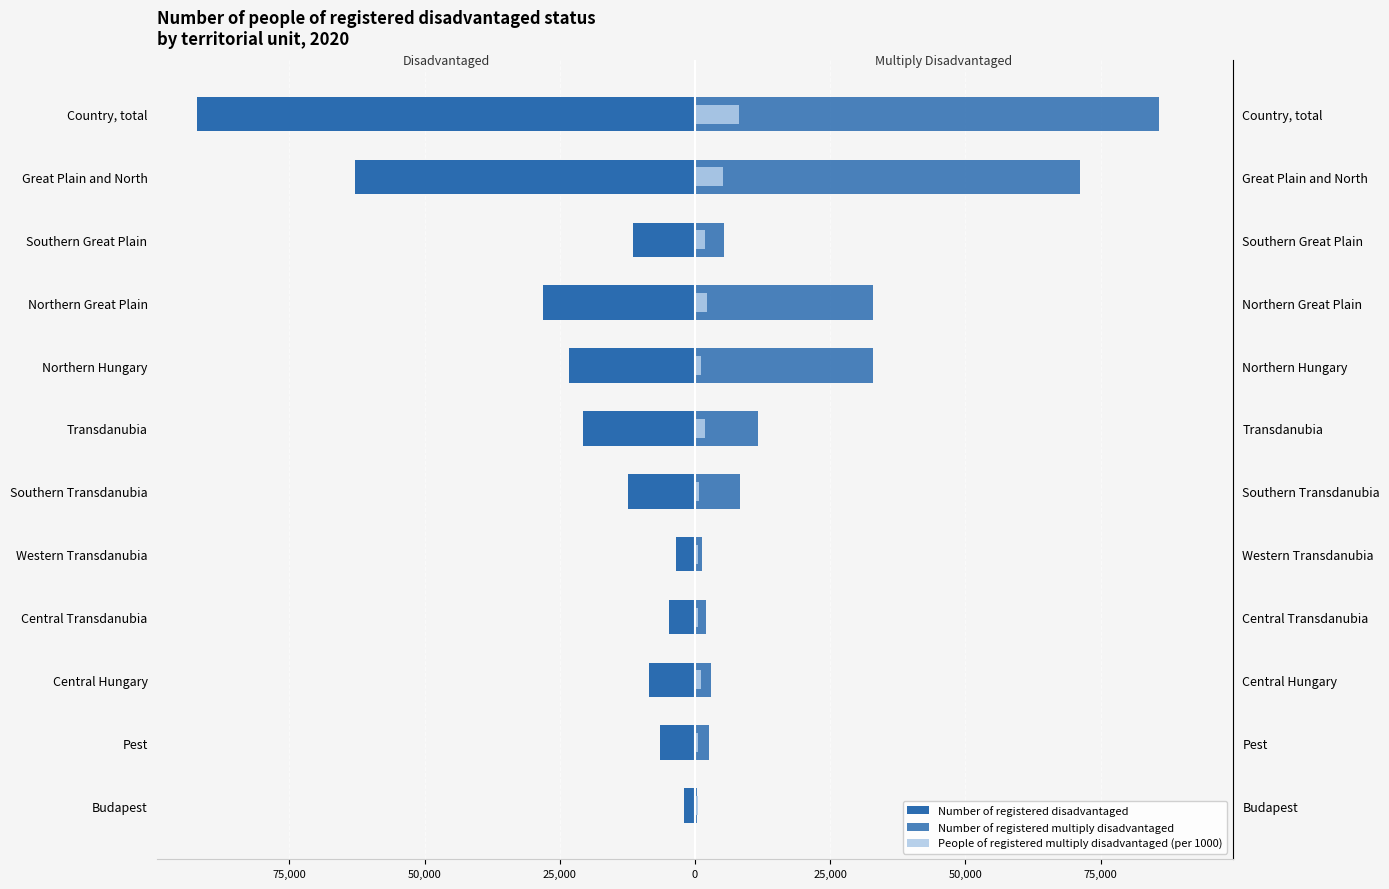

Reading left to right, list all the values displayed in this chart.

Number of registered disadvantaged: -2008	-6436	-8444	-4818	-3473	-12458	-20749	-23270	-28161	-11439	-62870	-92063
Number of registered multiply disadvantaged: 310	2673	2983	1979	1383	8302	11664	32886	32947	5283	71116	85763
People of registered multiply disadvantaged (per 1000): 541	533	1074	600	470	735	1805	1119	2285	1817	5221	8100